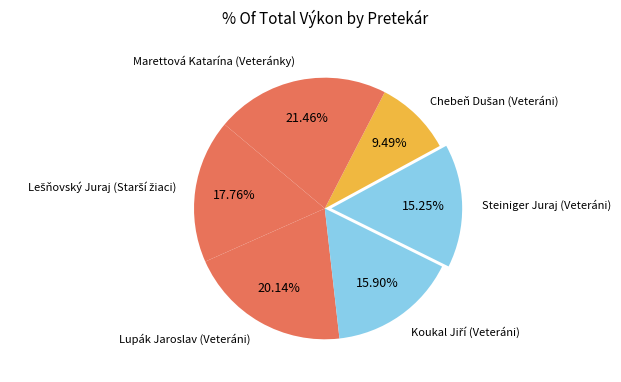

What is the largest slice in the pie chart?

Marettová Katarína (Veteránky)